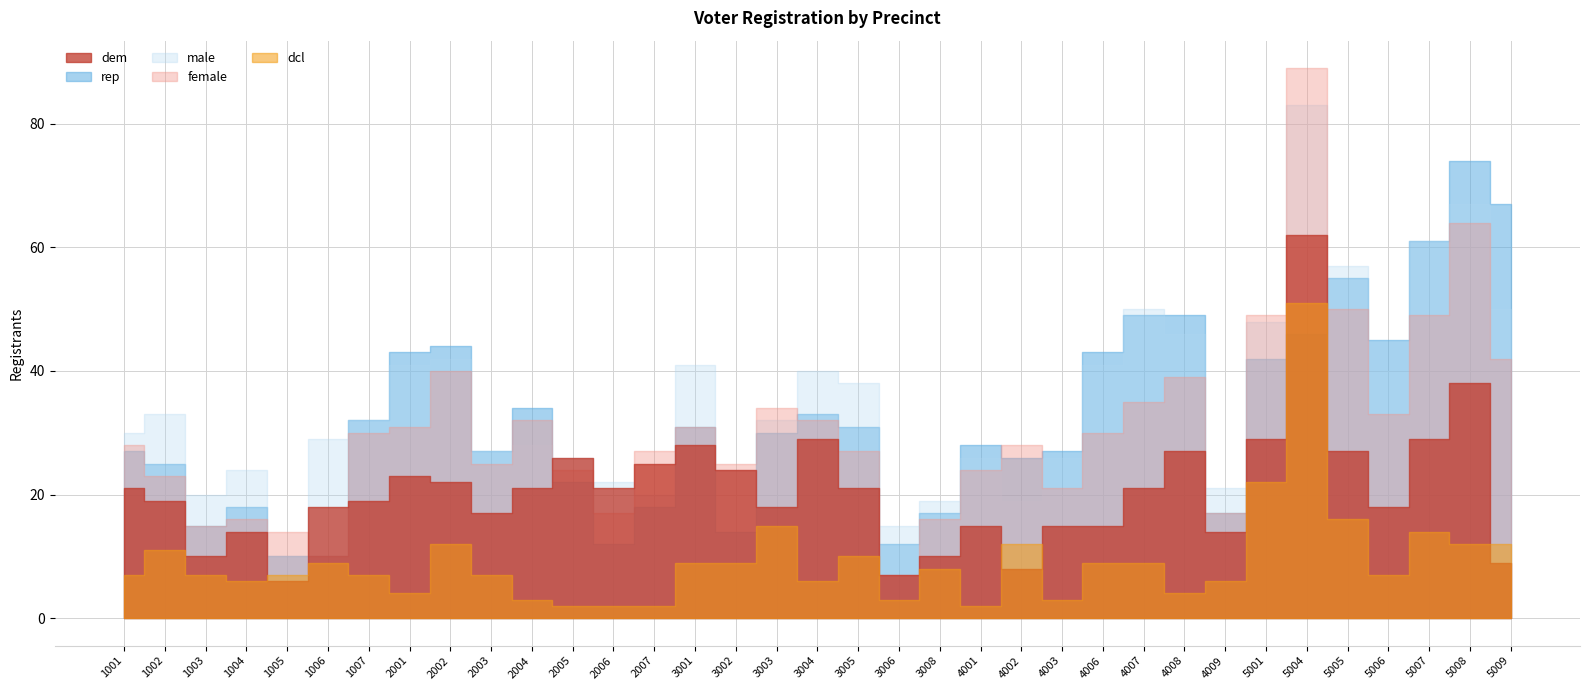

What is the approximate value of male at 2003, to the nearest 5?

25